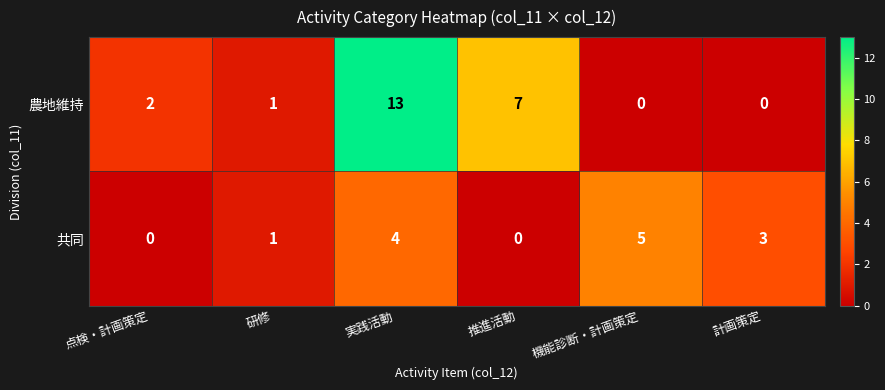

Where is 共同 nearest to the value 2?

研修